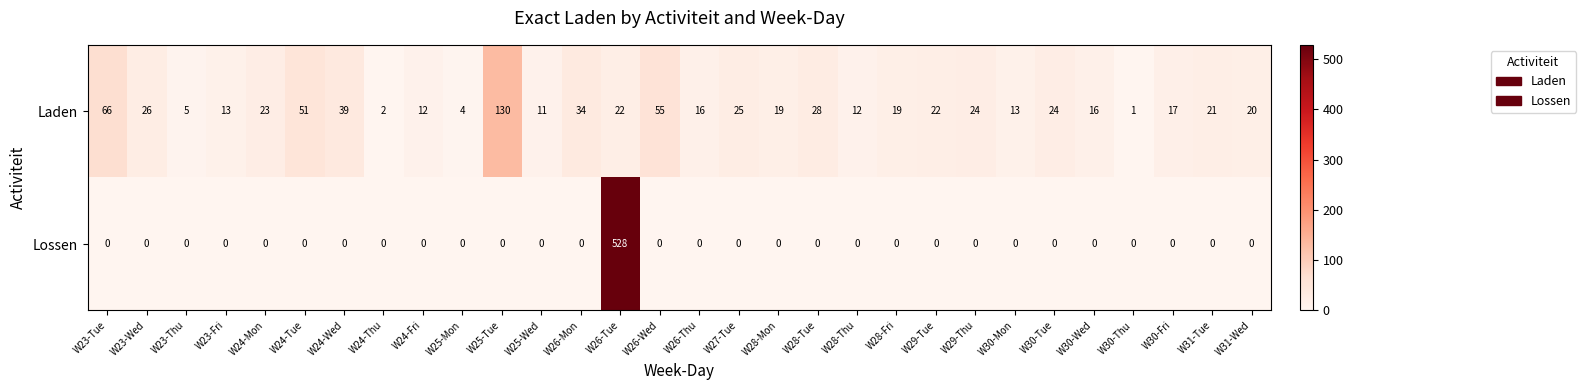

Which series has the largest total across all categories?

Laden